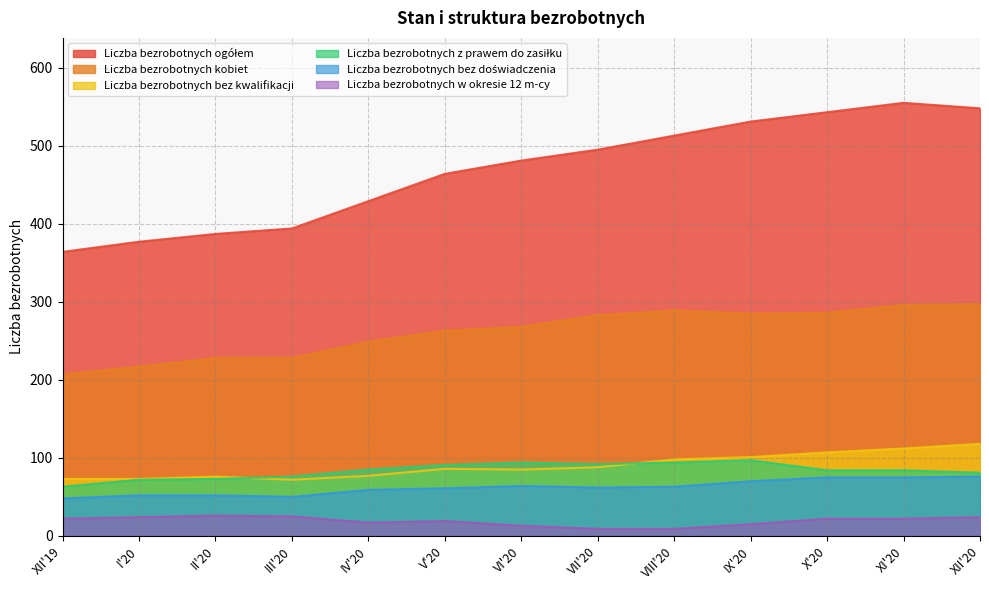

Which category has the highest value in the Liczba bezrobotnych kobiet series?

XII'20